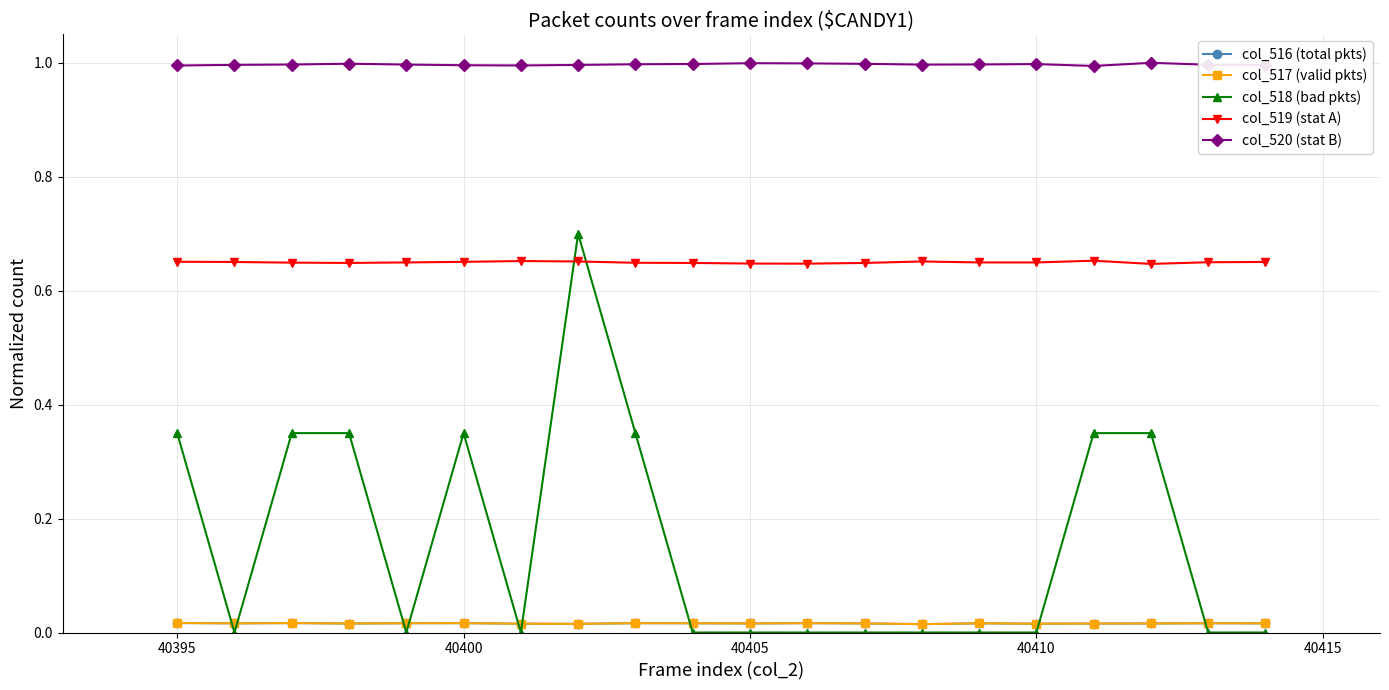

Which series has the largest total across all categories?

col_520 (stat B)